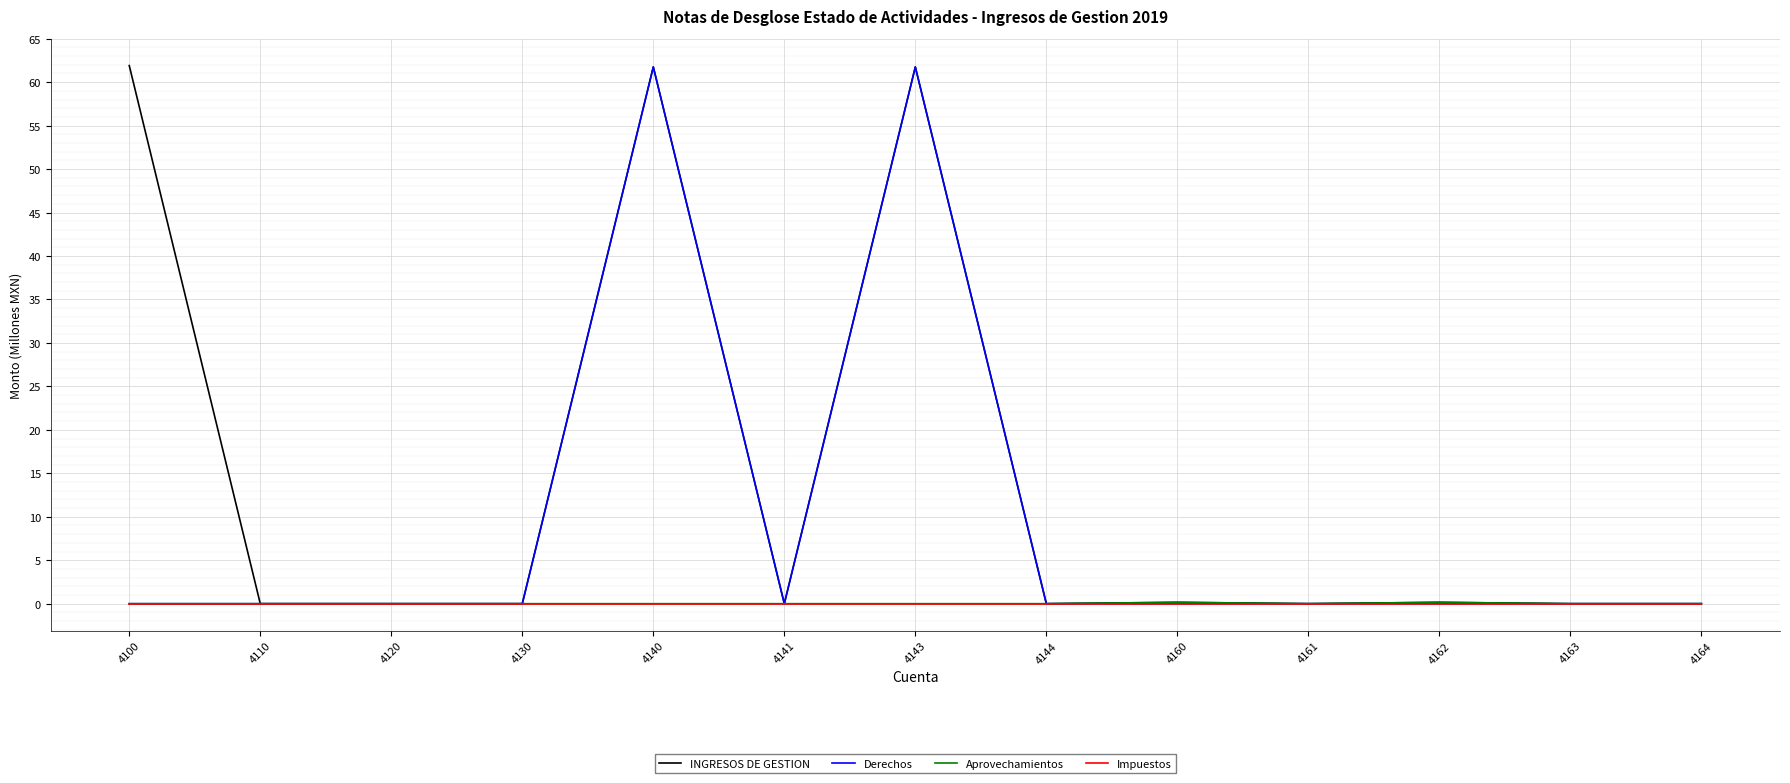

Does the chart display data point markers on the line(s)?

No